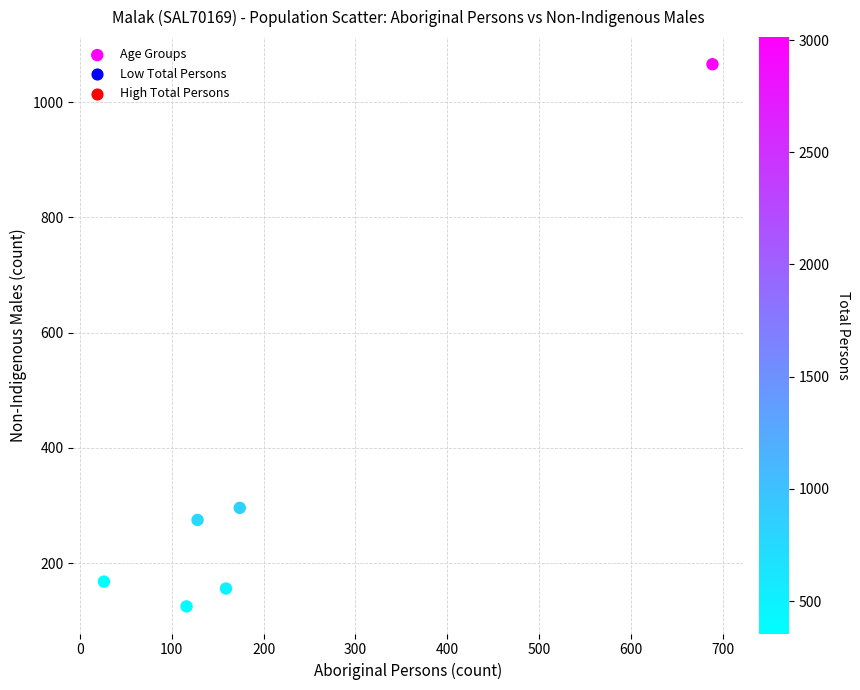

What Y value in the scatter plot is closest to 595?

296